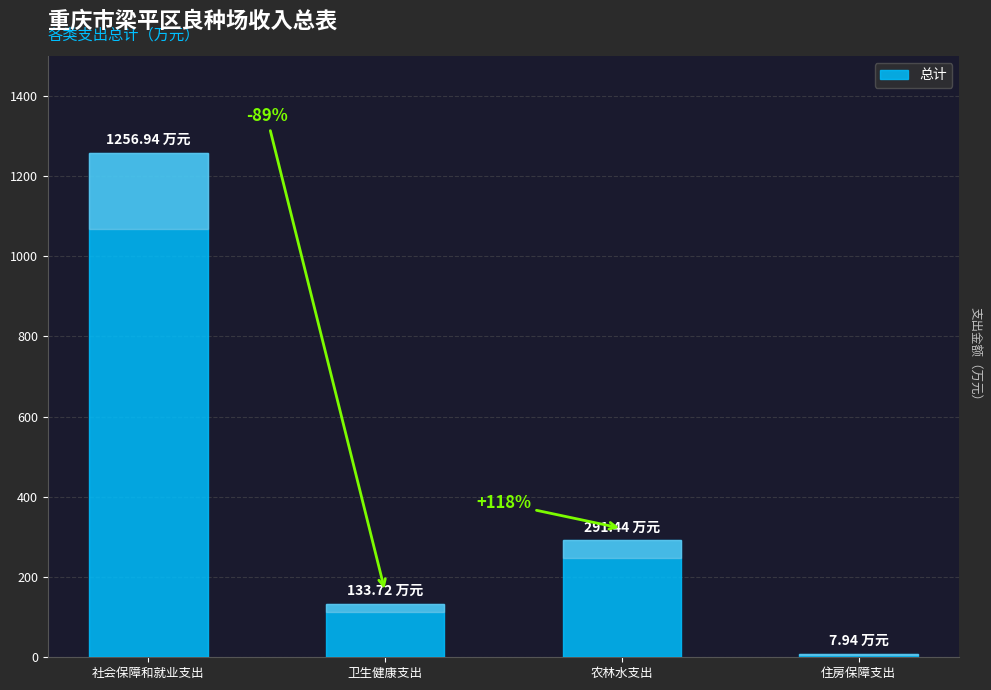

What is the value of the 3rd bar from the left?

291.4